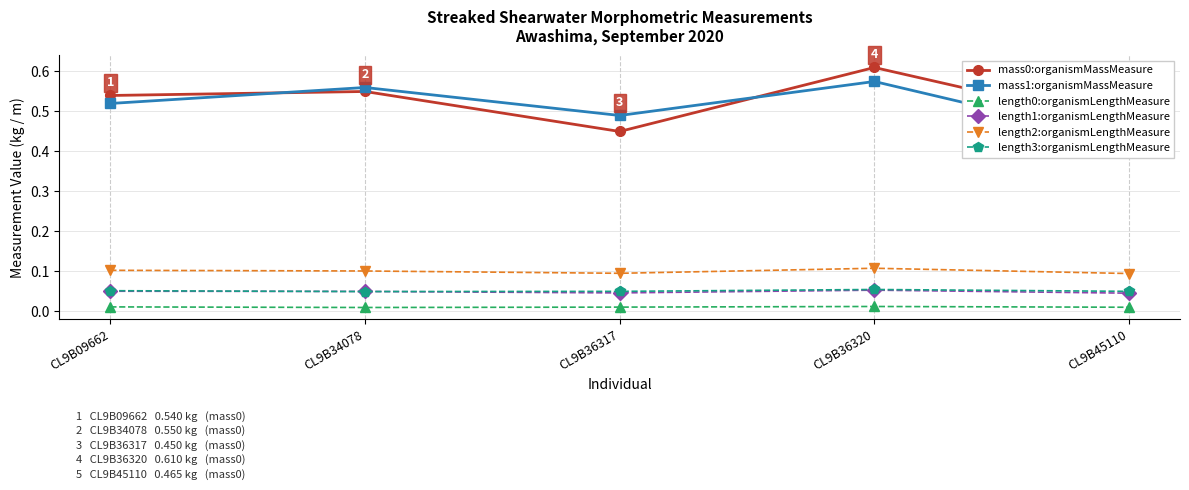

Count the length2:organismLengthMeasure values in the range 0 to 1.

5